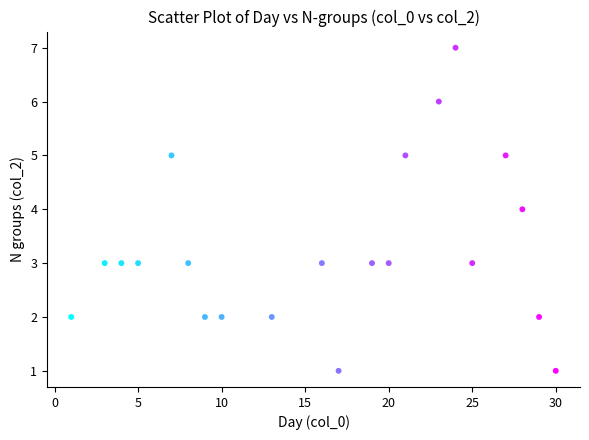

What is the range of Y values (max minus min)?

6